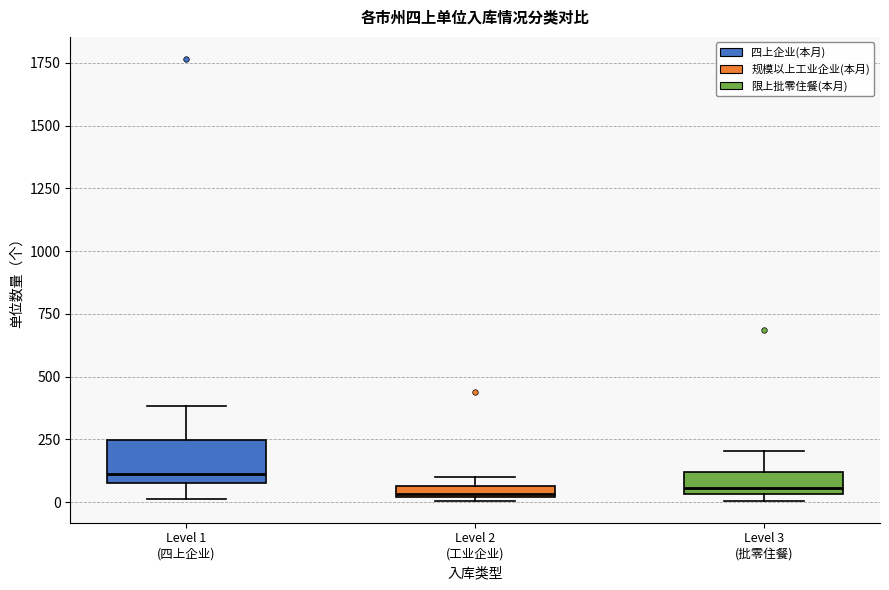

Where is the upper edge of the box for Level 2 (工业企业) on the y-axis? The values are not printed on the chart, so give them approximately, as read against the axis.

50